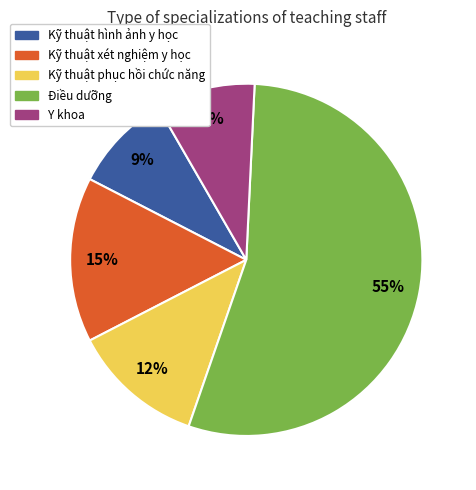

How many slices are in this pie chart?

5